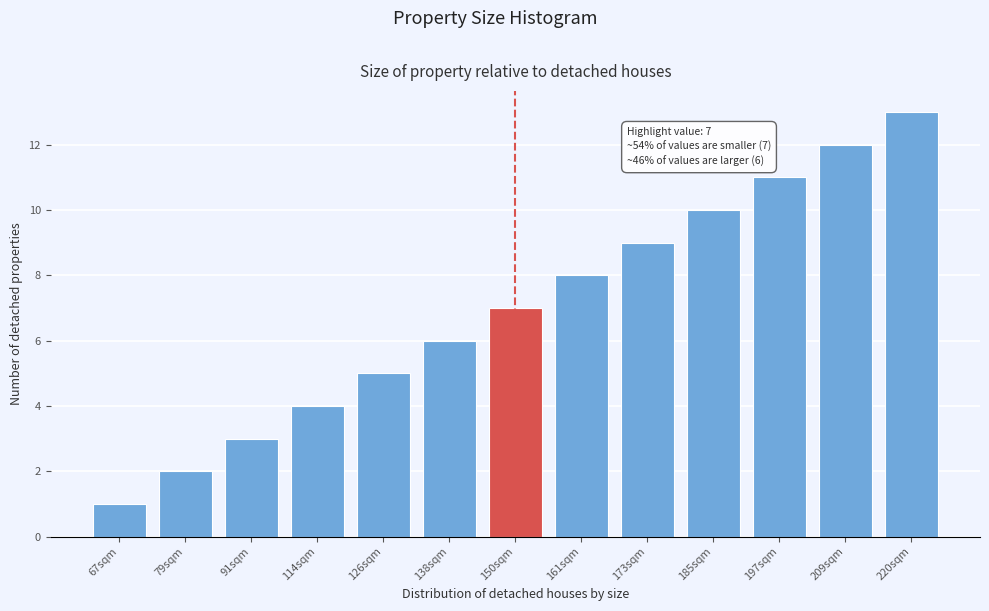

What is the change in value from 91sqm to 138sqm?

+3